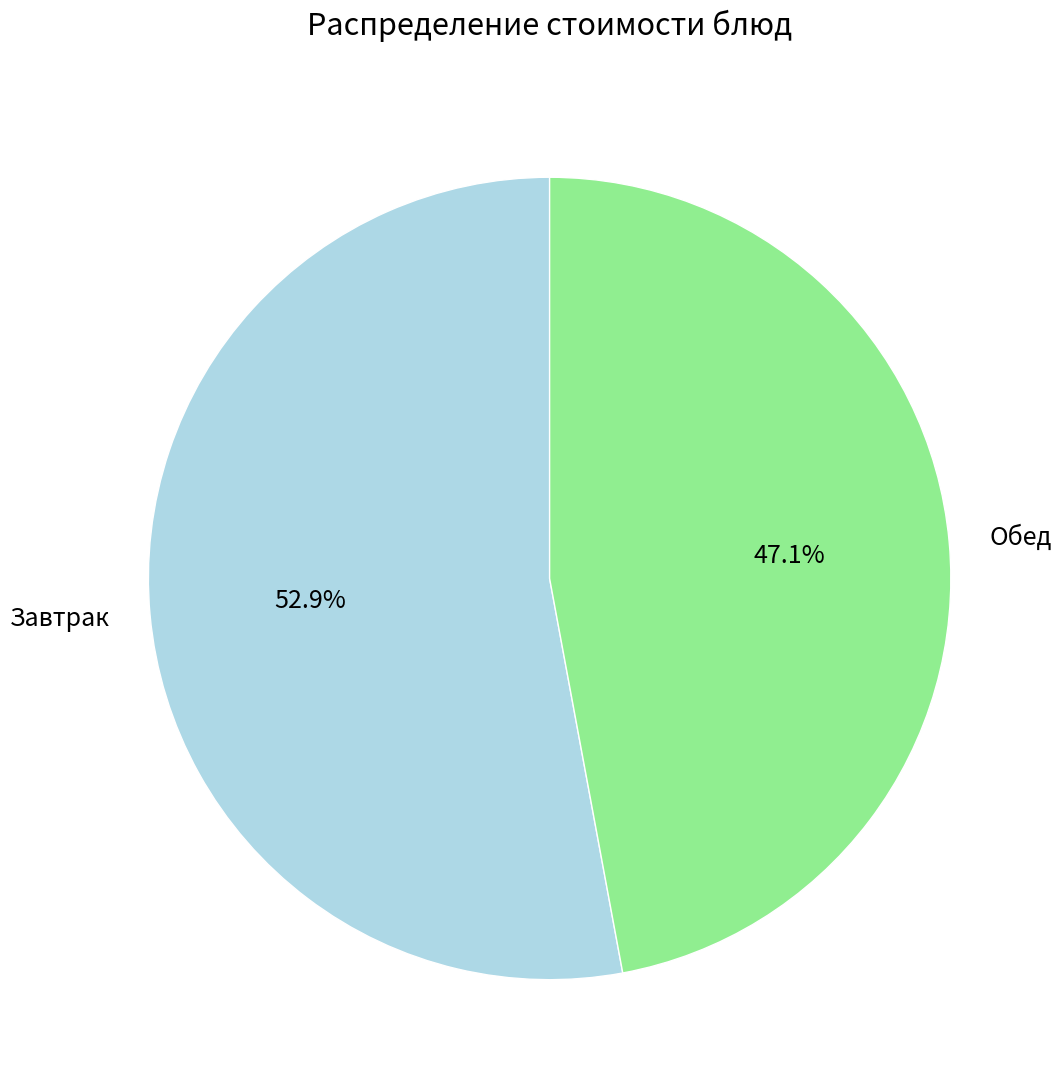

How much of the chart is everything except Завтрак?

47.1%